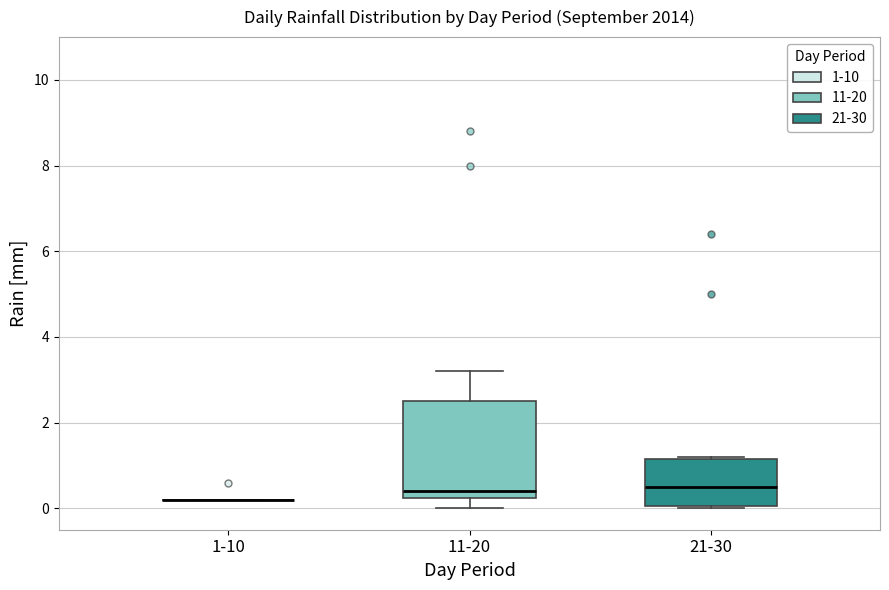

Reading left to right, read every box against the y-axis: the position of its median line, the range the box covers, and the ends of its whiskers. The values are not printed on the chart, so give them approximately, as read against the axis.

1-10: box collapsed to a line at 0.2, whiskers 0.2 to 0.2
11-20: median 0.4, box 0.2 to 2.6, whiskers 0.0 to 3.2
21-30: median 0.6, box 0.0 to 1.2, whiskers 0.0 to 1.2